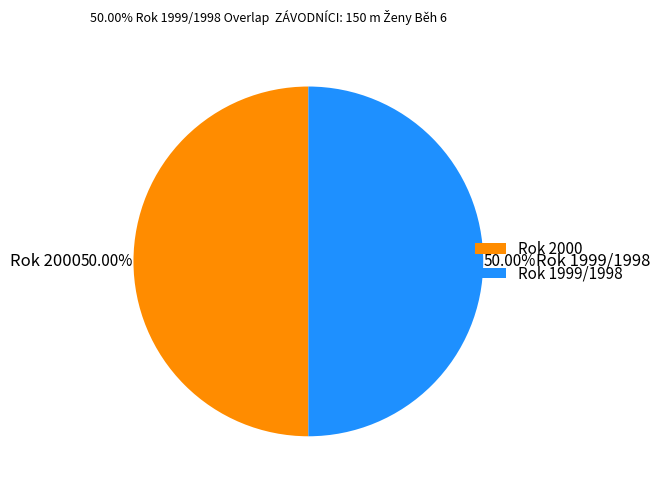

What is the ratio of the value at Rok 1999/1998 to the value at Rok 2000?

1.0